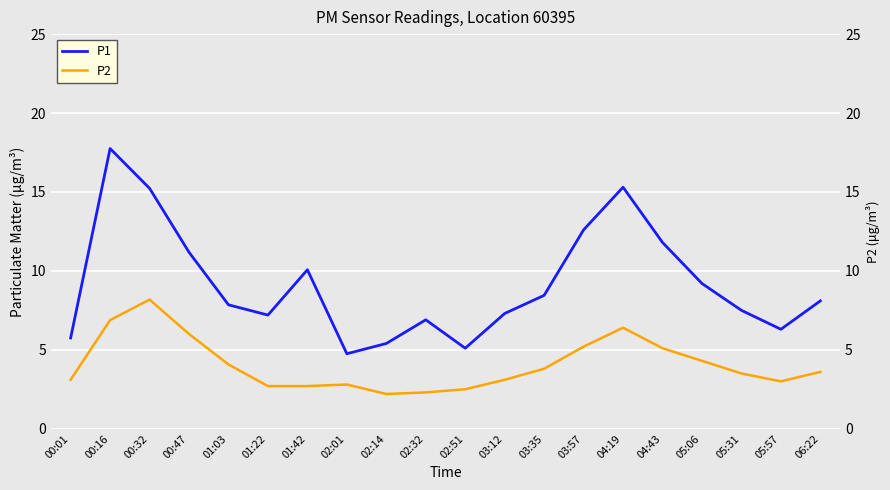

True or false: P2 and P1 cross at least once.

False